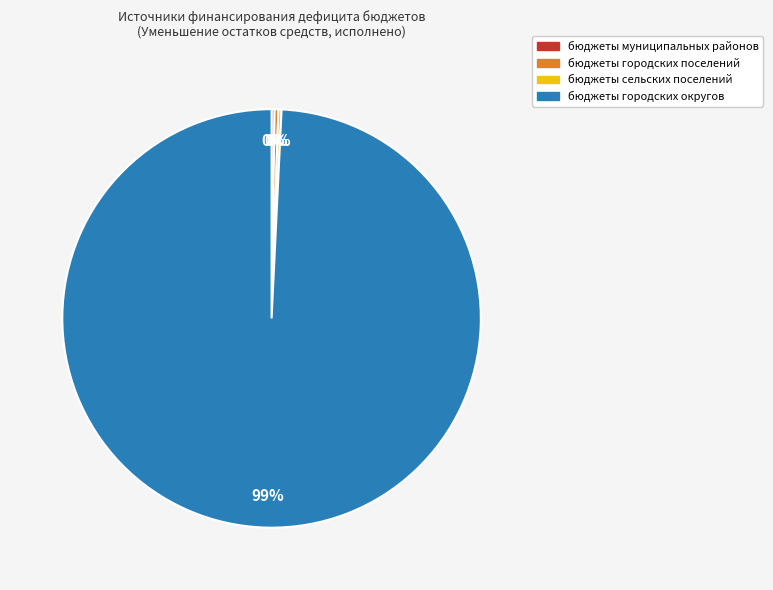

Combined, do бюджеты городских округов and бюджеты городских поселений account for over 50%?

Yes